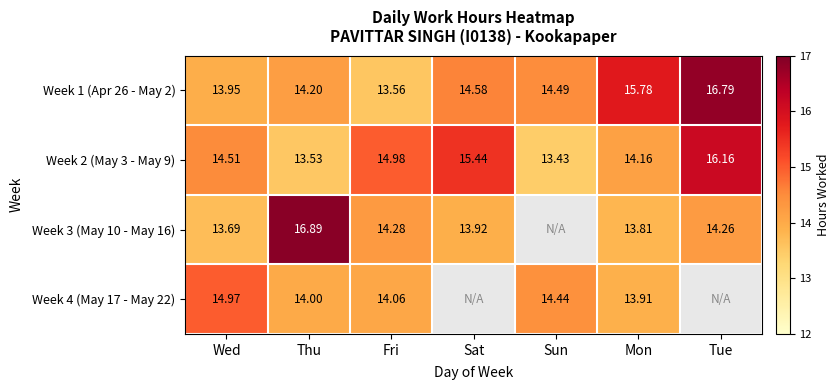

The Week 4 (May 17 - May 22) series shows 20.3 at Mon. True or false?

False